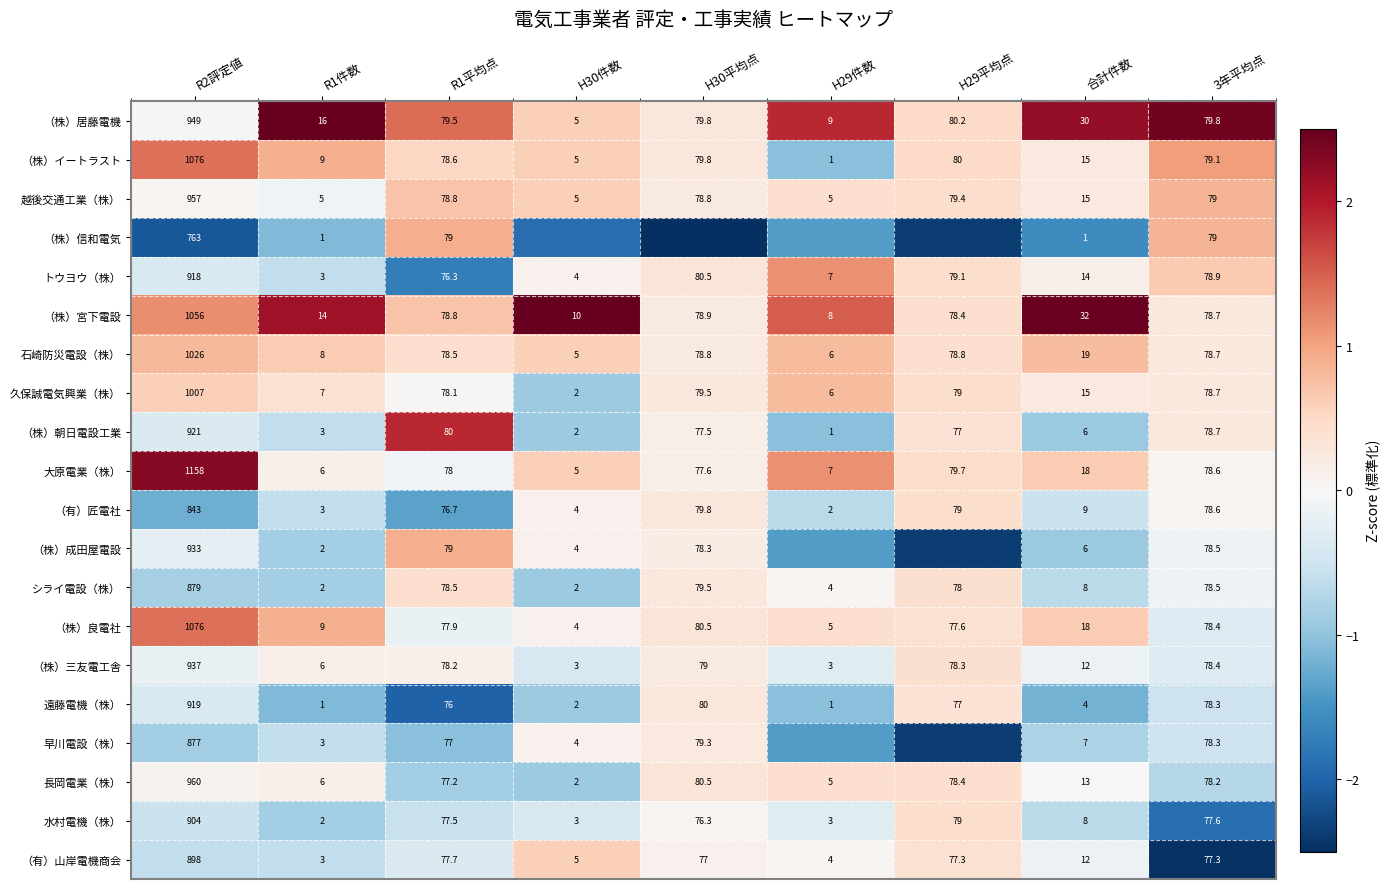

How many values in the トウヨウ（株） series exceed 76?

5